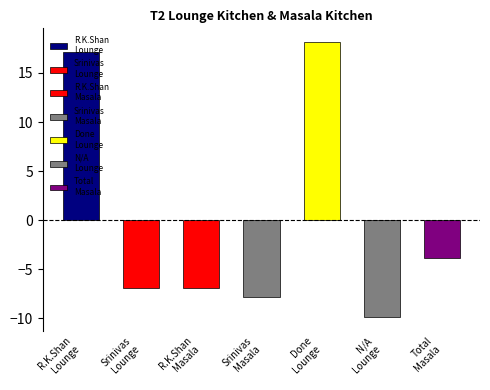

What is the greatest value displayed?

18.1